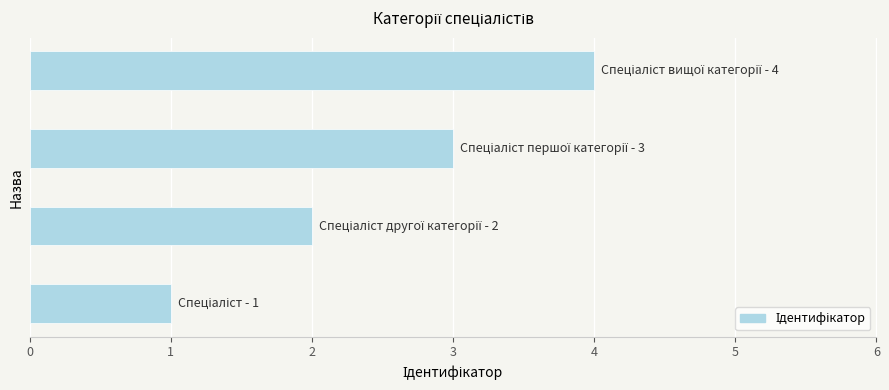

What is the maximum value shown in the chart?

4